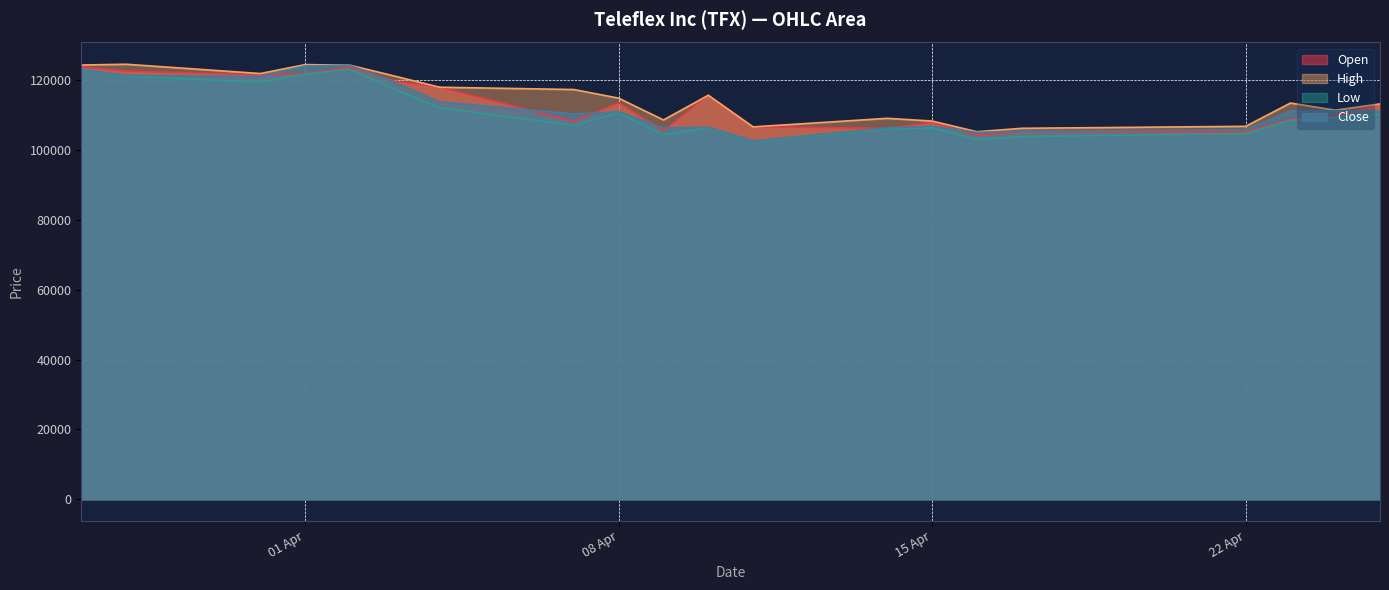

What are all the series names shown in the legend?

Open, High, Low, Close